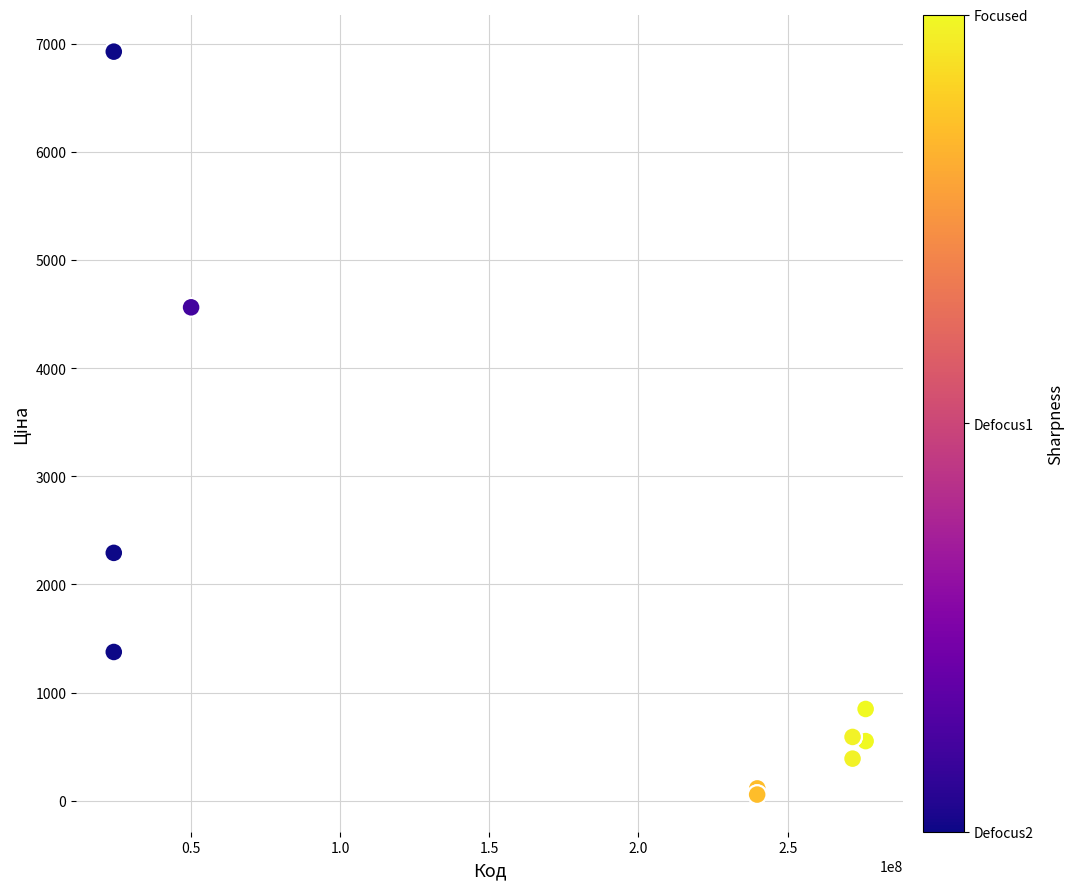

What Y value in the scatter plot is closest to 3491?

4561.9